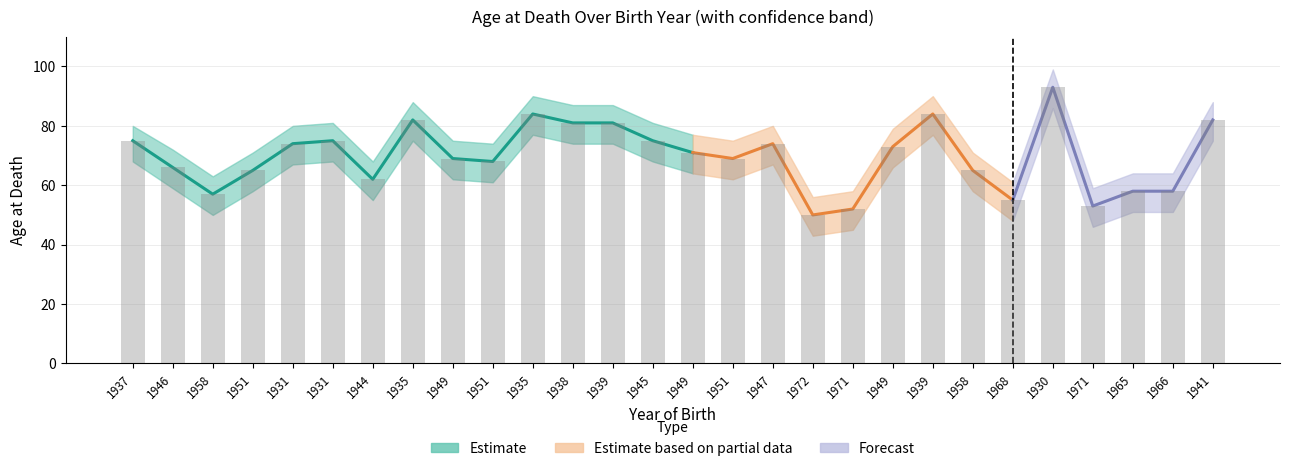

At which category is the sum across all series the highest?

1930